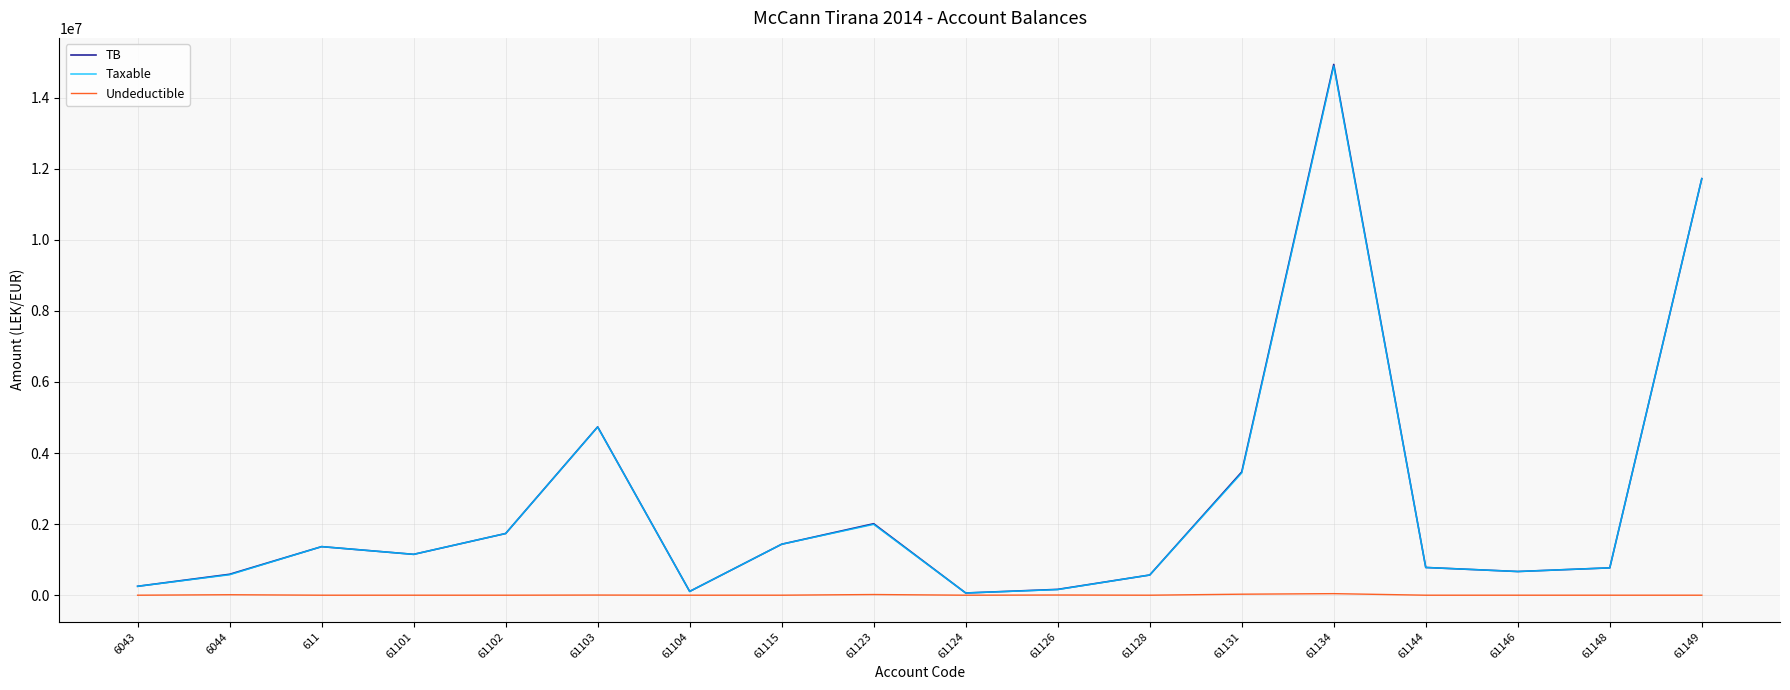

What is the highest value of the TB series?

14931158.8